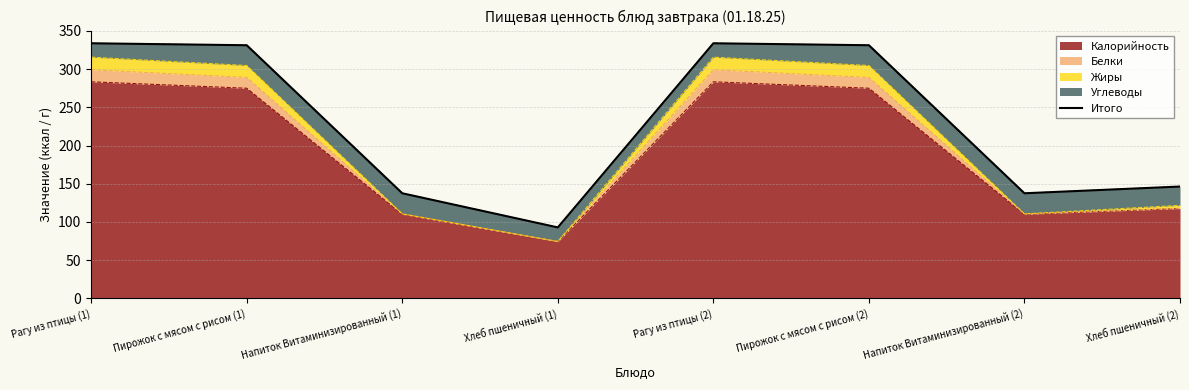

How many data points are less than 331?

4